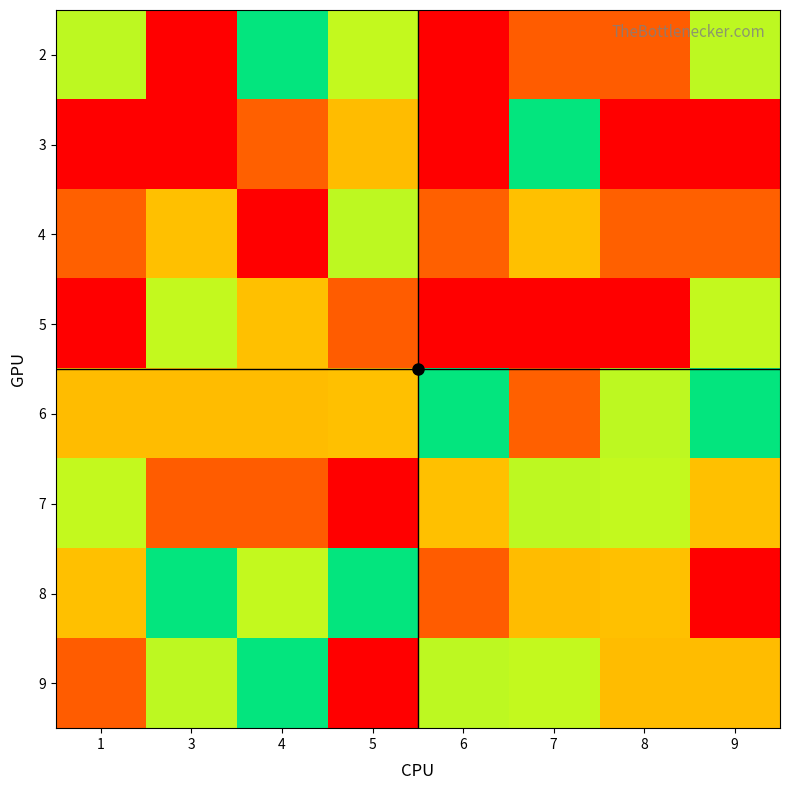

Reading left to right, list all the values displayed in this chart.

2: 1=4	3=1	4=5	5=6	6=9	7=8	8=8	9=4
3: 1=1	3=9	4=2	5=7	6=1	7=5	8=1	9=1
4: 1=2	3=3	4=9	5=4	6=2	7=3	8=2	9=2
5: 1=9	3=6	4=3	5=8	6=9	7=1	8=9	9=6
6: 1=7	3=7	4=7	5=3	6=5	7=2	8=4	9=5
7: 1=6	3=8	4=8	5=9	6=3	7=4	8=6	9=3
8: 1=3	3=5	4=6	5=5	6=8	7=7	8=3	9=9
9: 1=8	3=4	4=5	5=1	6=4	7=6	8=7	9=7